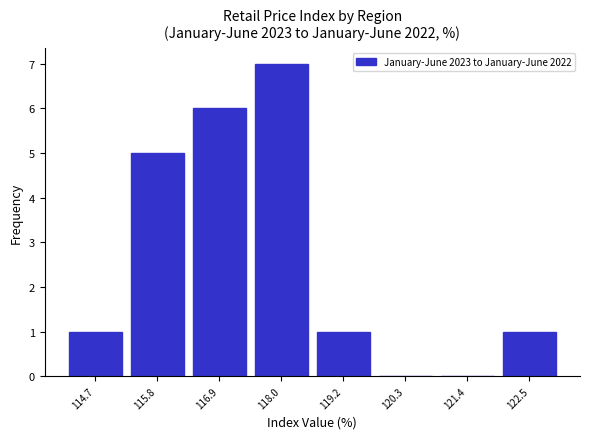

Reading left to right, transcribe this chart: for each bar, give the range it covers on the x-axis and its height. Neither the bar edges nor the heights are printed on the chart, so give them approximately, as read against the axes.

114.2 to 115.2: 1
115.2 to 116.4: 5
116.4 to 117.4: 6
117.4 to 118.6: 7
118.6 to 119.8: 1
119.8 to 120.8: 0
120.8 to 122.0: 0
122.0 to 123.2: 1